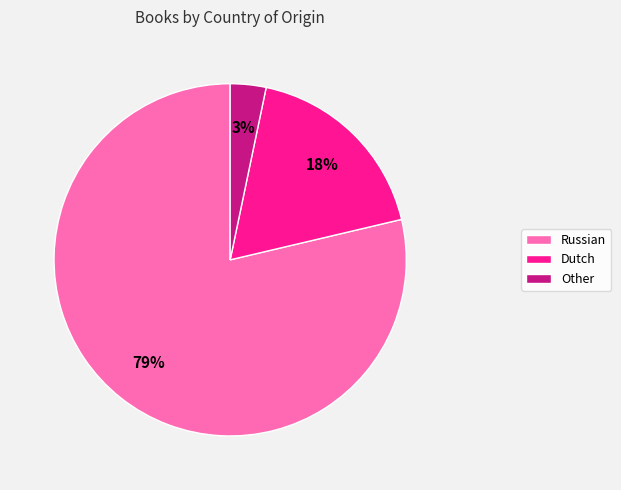

Which has a higher value, Russian or Dutch?

Russian